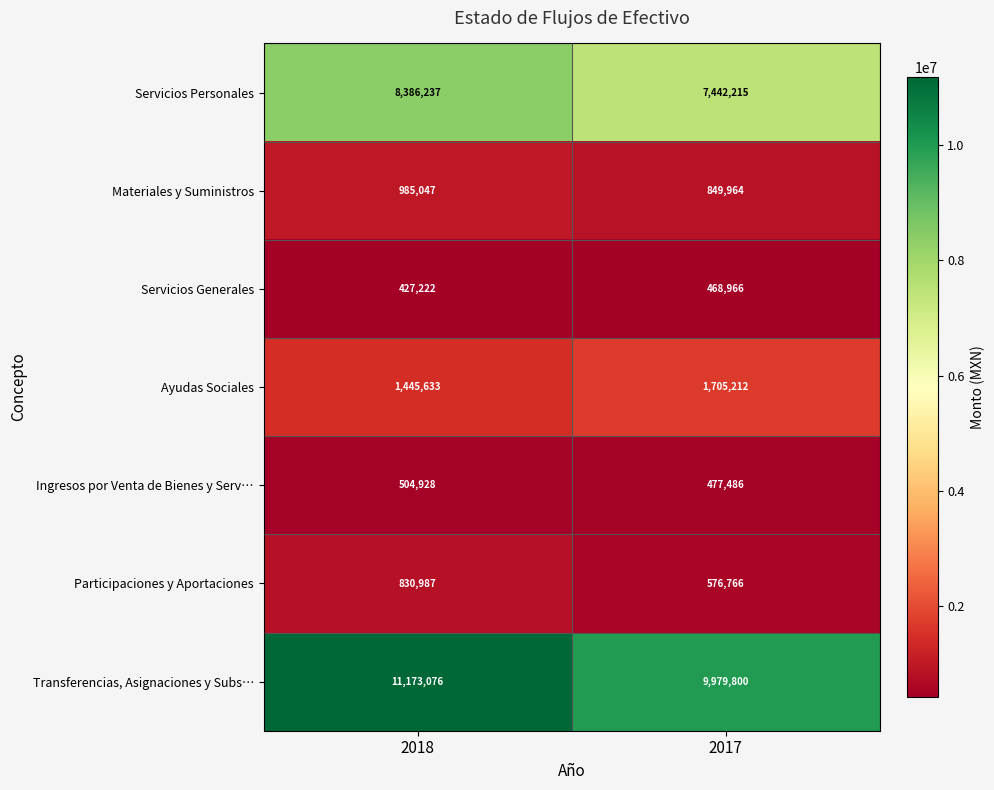

How many categories are shown in the chart?

2